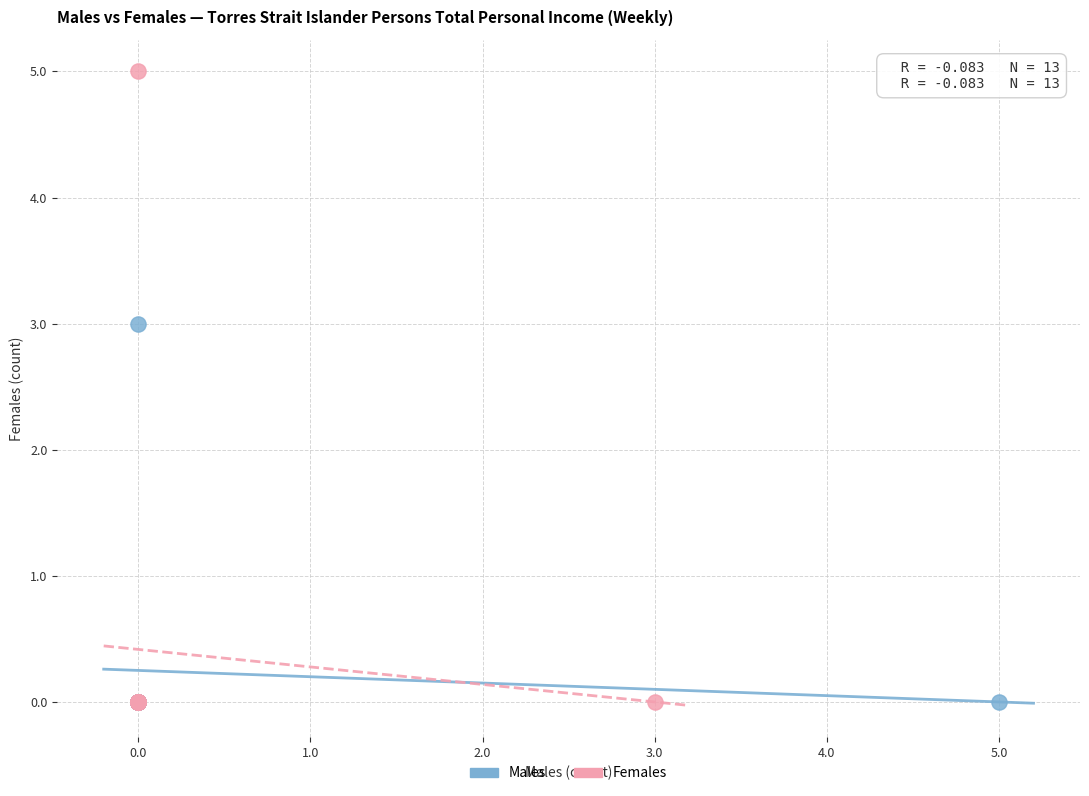

What are all the series names shown in the legend?

Males, Females